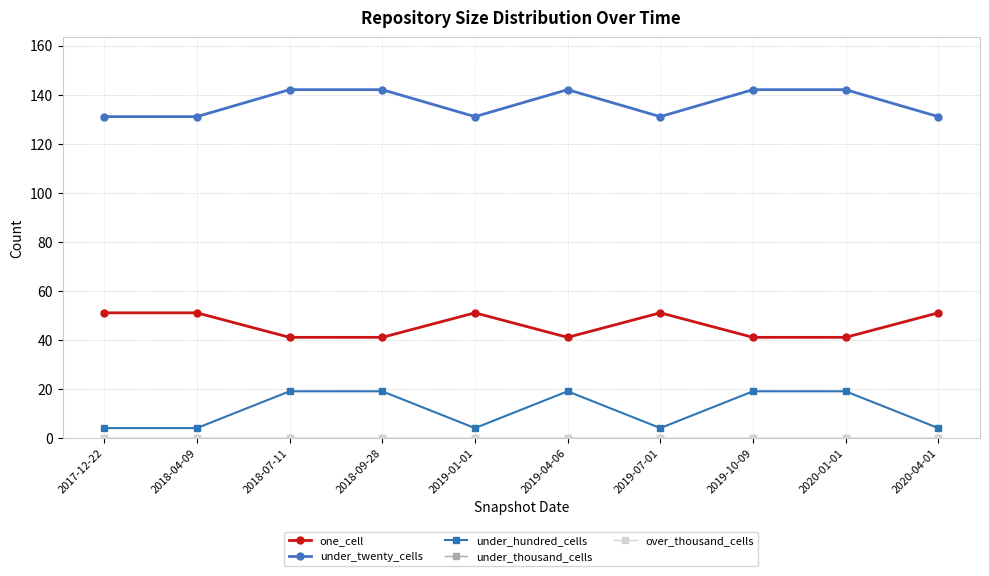

What is the sum of all under_hundred_cells values?

115